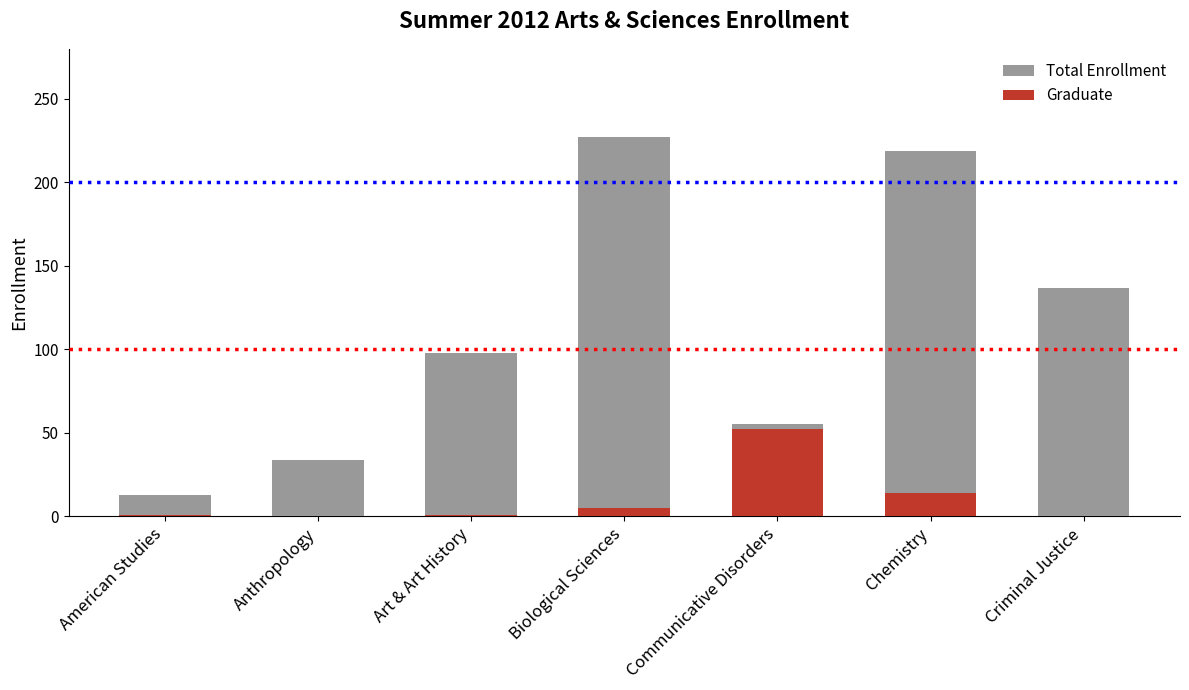

Which series has the largest range (max minus min)?

Total Enrollment